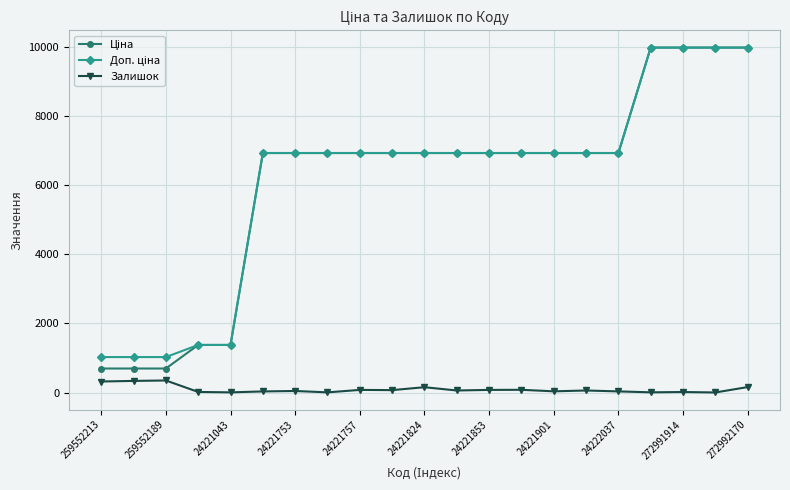

What is the greatest value displayed?

9975.0